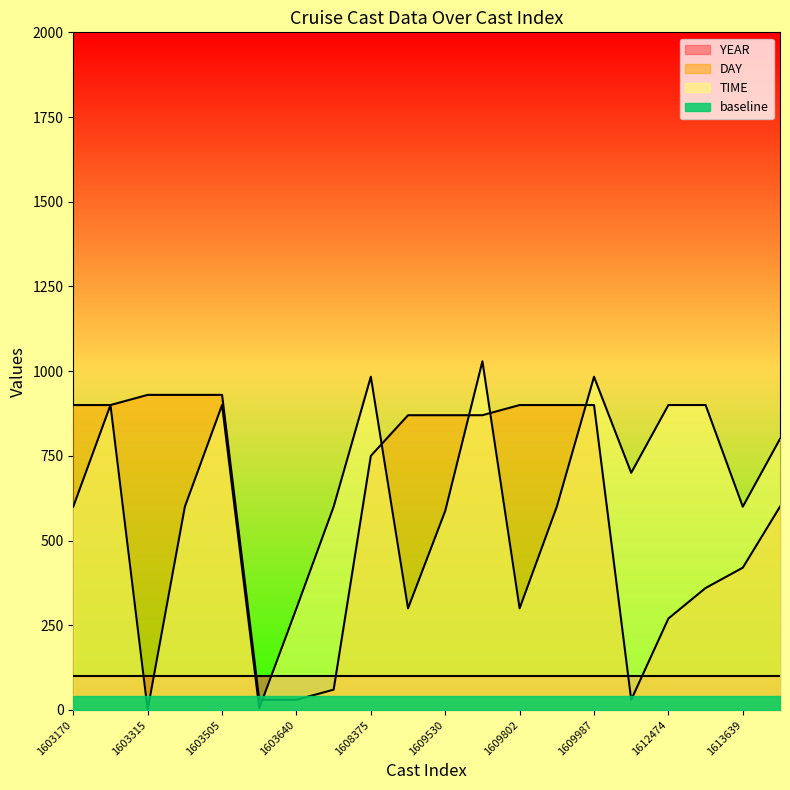

At which category is the sum across all series the highest?

1609683